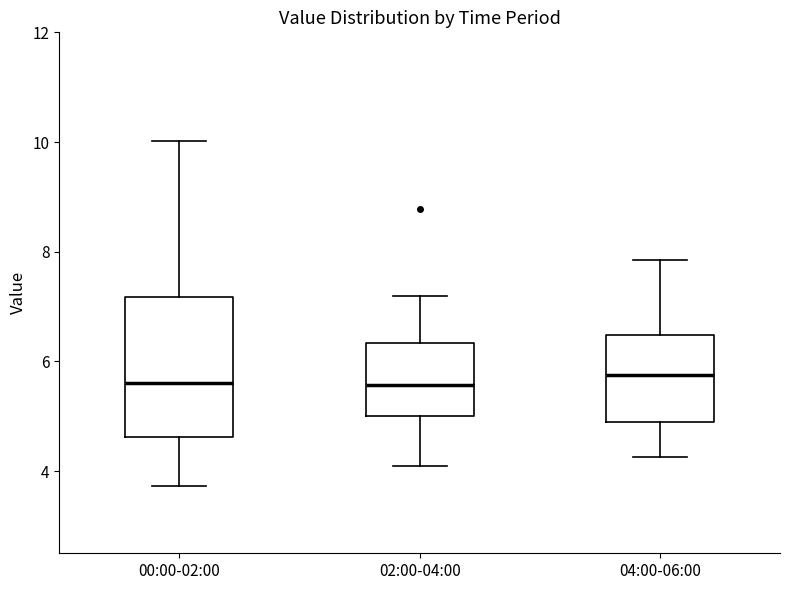

Reading left to right, read every box against the y-axis: the position of its median line, the range the box covers, and the ends of its whiskers. The values are not printed on the chart, so give them approximately, as read against the axis.

00:00-02:00: median 5.6, box 4.6 to 7.2, whiskers 3.8 to 10.0
02:00-04:00: median 5.6, box 5.0 to 6.4, whiskers 4.2 to 7.2
04:00-06:00: median 5.8, box 5.0 to 6.4, whiskers 4.2 to 7.8